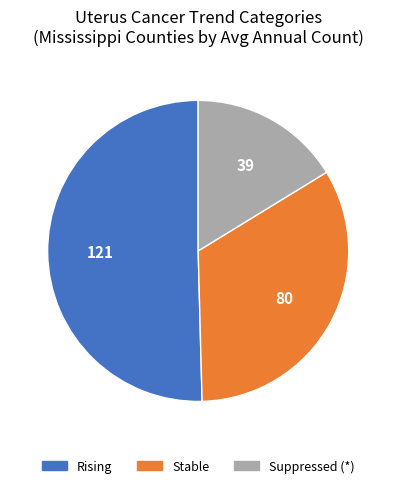

What is the smallest slice in the pie chart?

Suppressed (*)